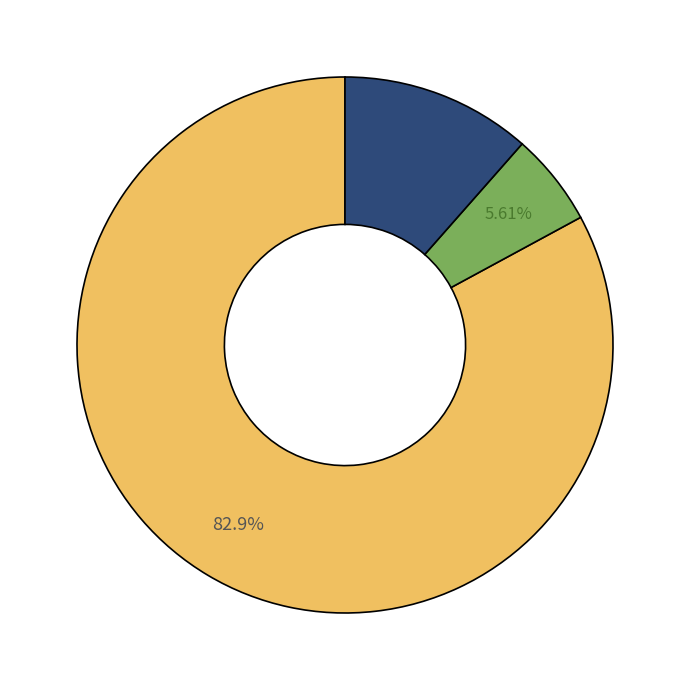

Does any single category account for the majority?

Yes